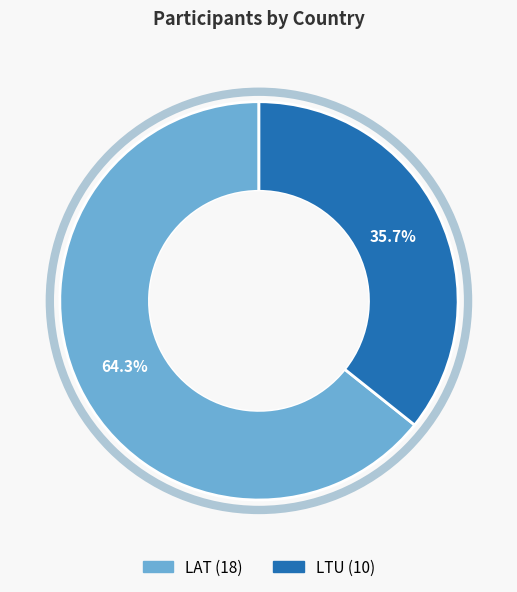

Which category has the biggest portion of the pie?

LAT